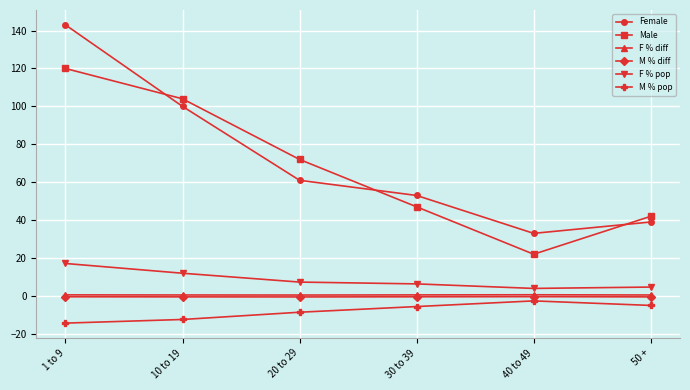

True or false: M % pop and F % diff cross at least once.

False